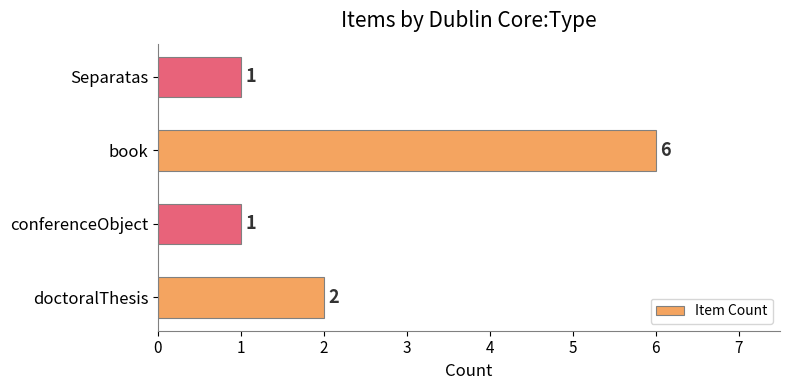

What is the change in value from doctoralThesis to book?

+4